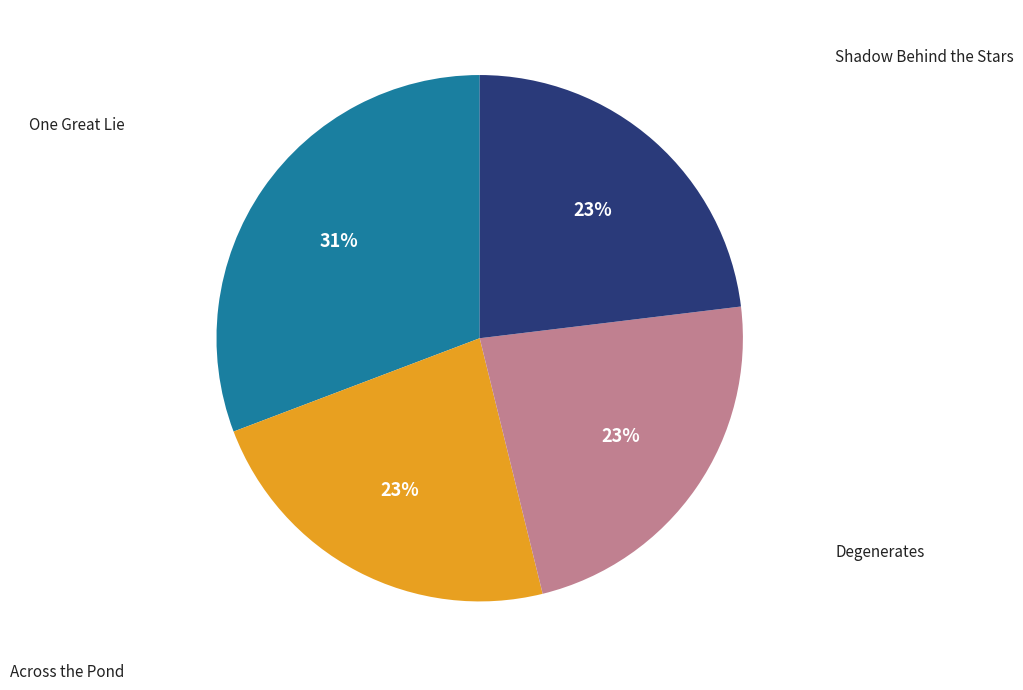

To the nearest percent, what portion does Shadow Behind the Stars represent?

23%